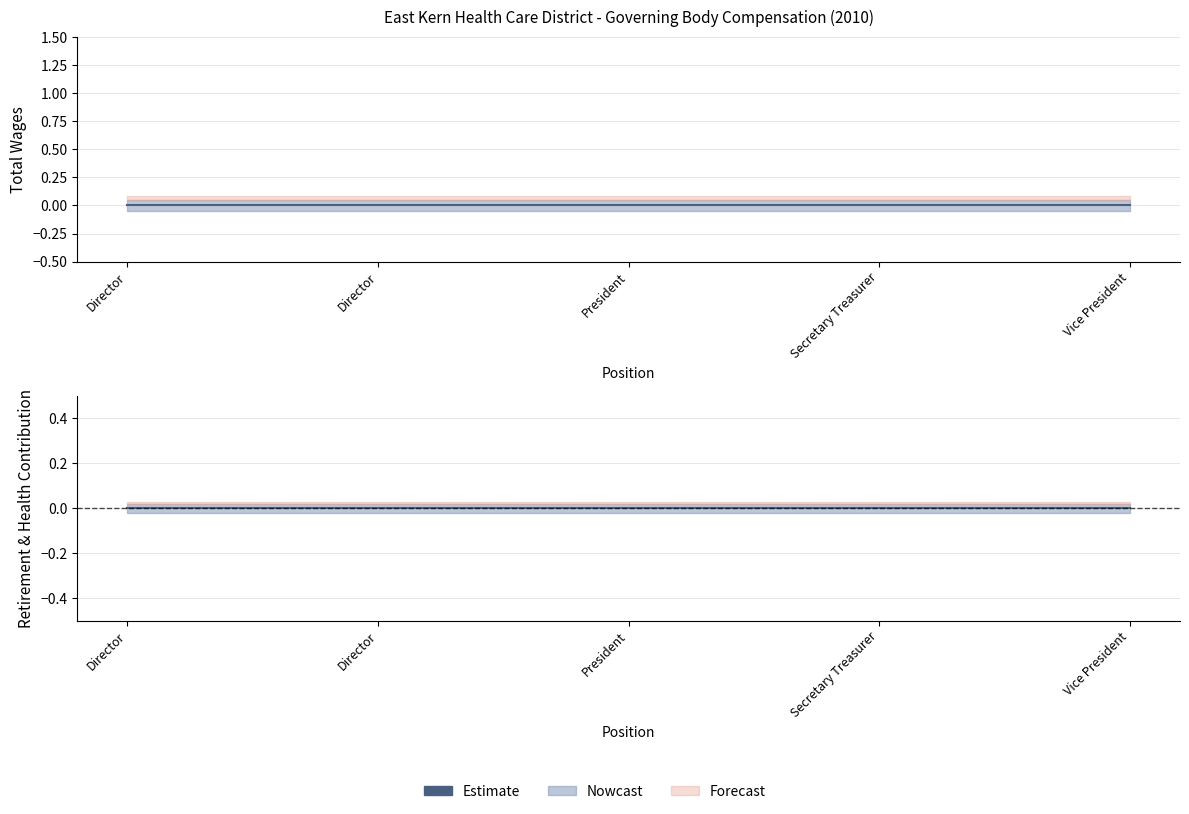

Which has a higher value, Director or Vice President?

Director